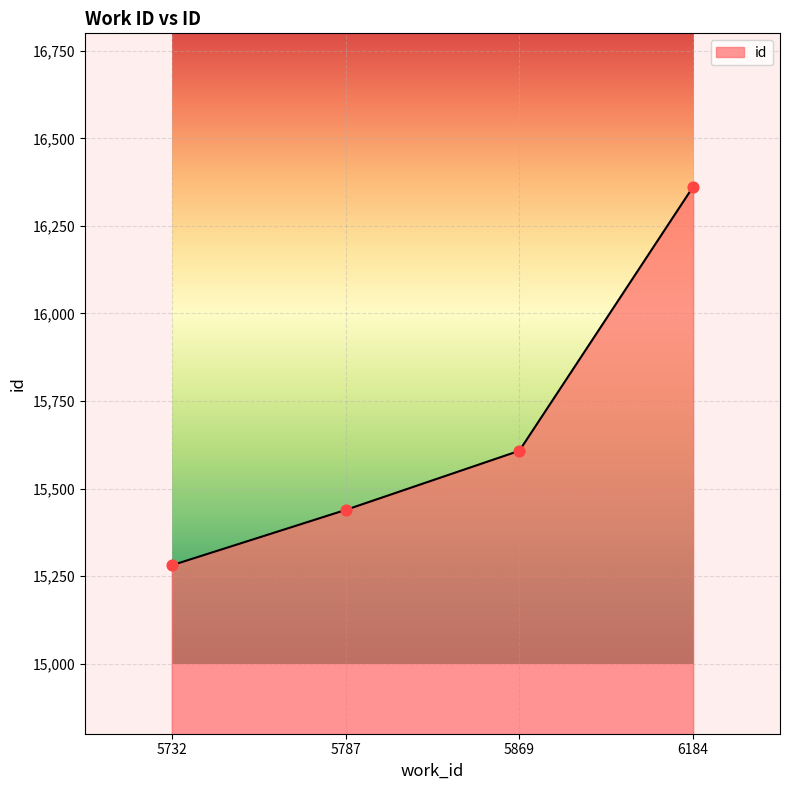

What is the change in value from 5869 to 6184?

+754